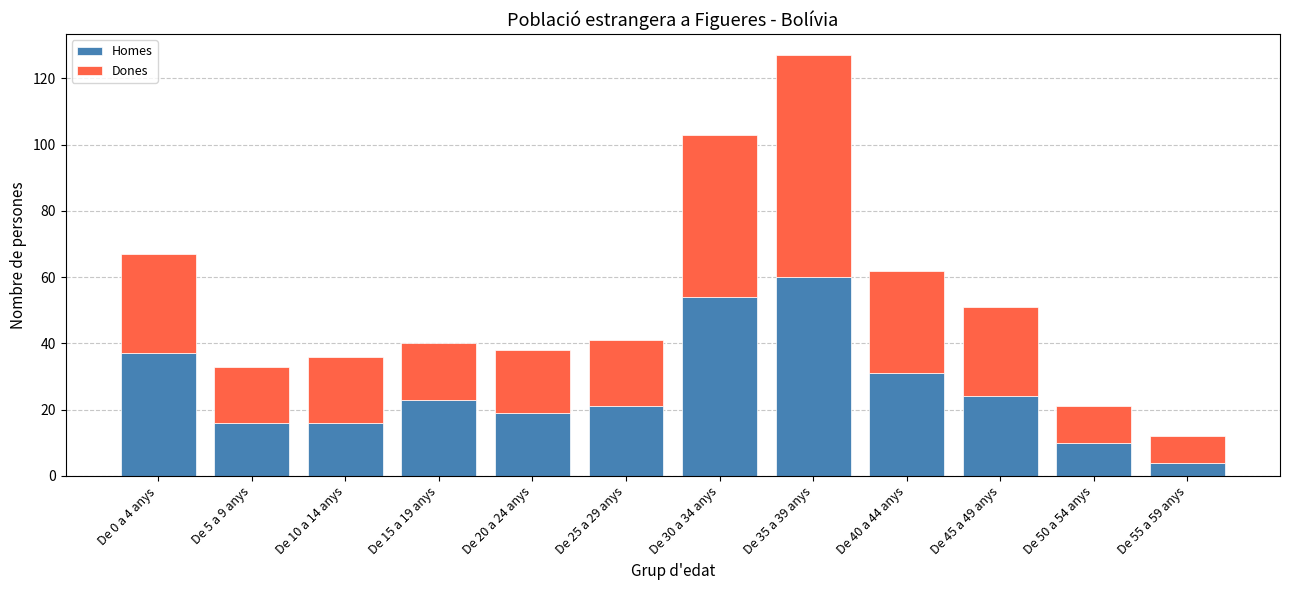

How many data points in Homes are less than 23?

6